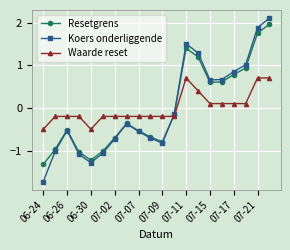

After their last crossing, which series has the higher values: Waarde reset or Resetgrens?

Resetgrens